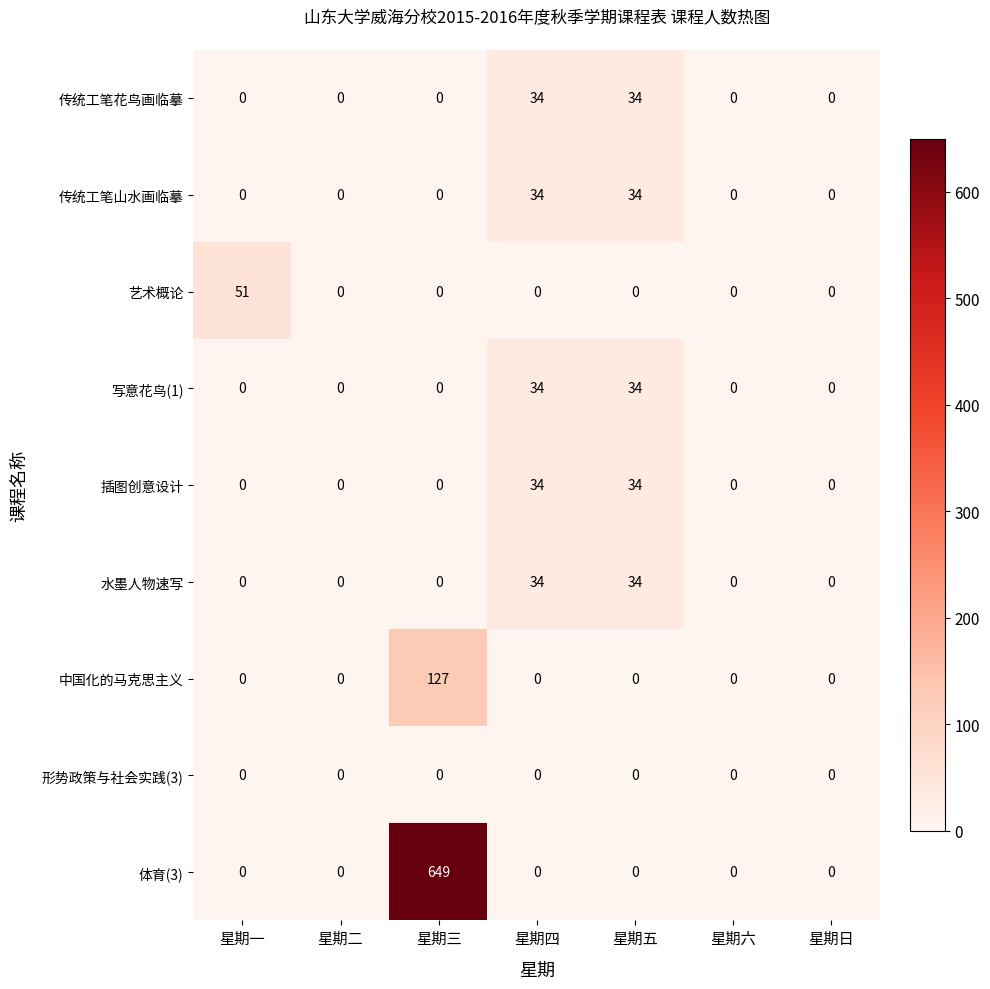

True or false: 传统工笔花鸟画临摹 has a value of 11 at 星期一.

False